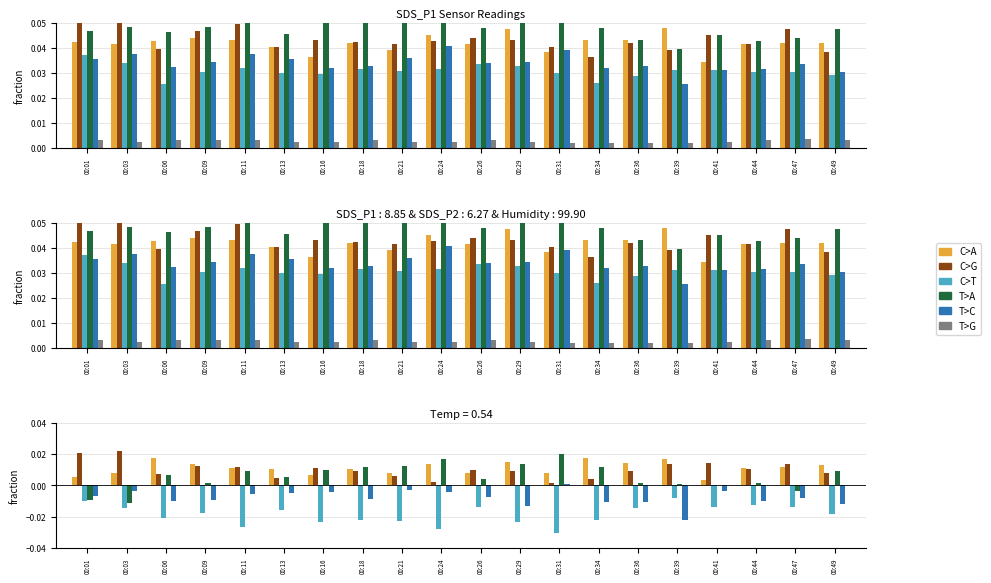

Which category has the highest value across all series?

00:03